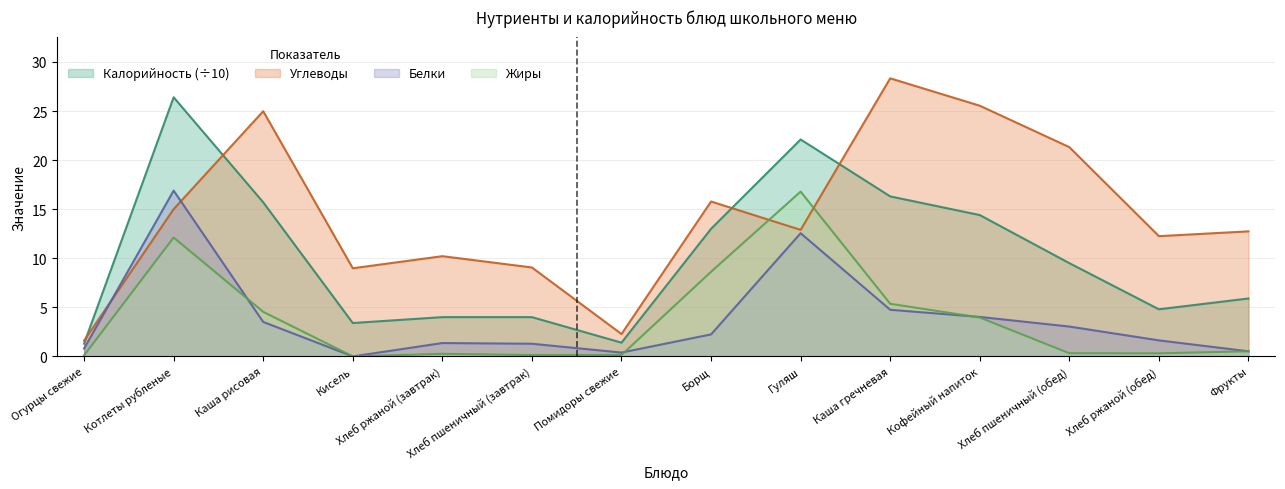

How many values in the Углеводы series are below 12?

5